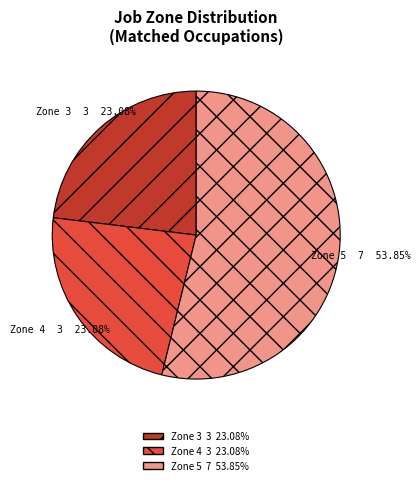

Is there any slice that represents more than half of the pie?

Yes